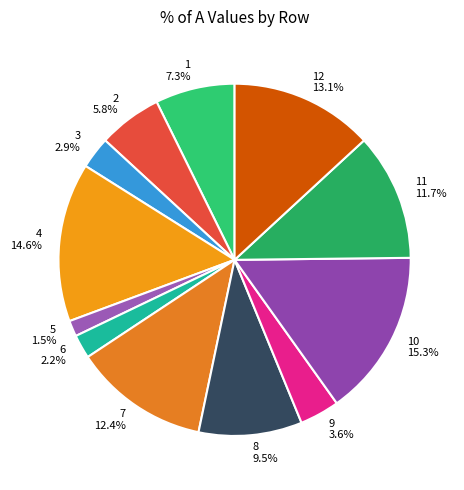

To the nearest percent, what percentage of the pie is 1?

7%